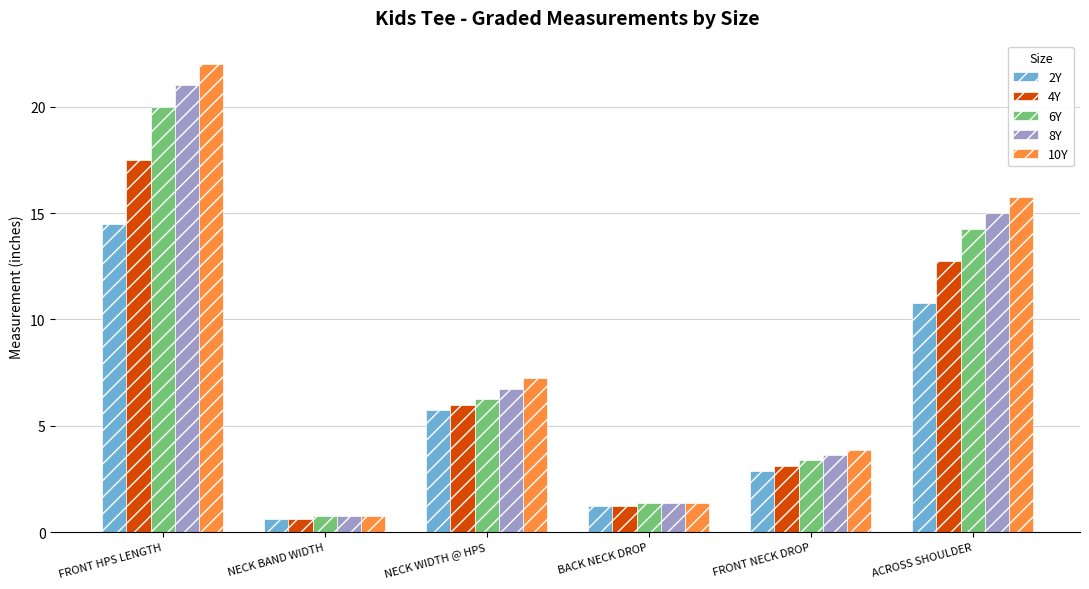

What is the sum of all 10Y values?

51.0